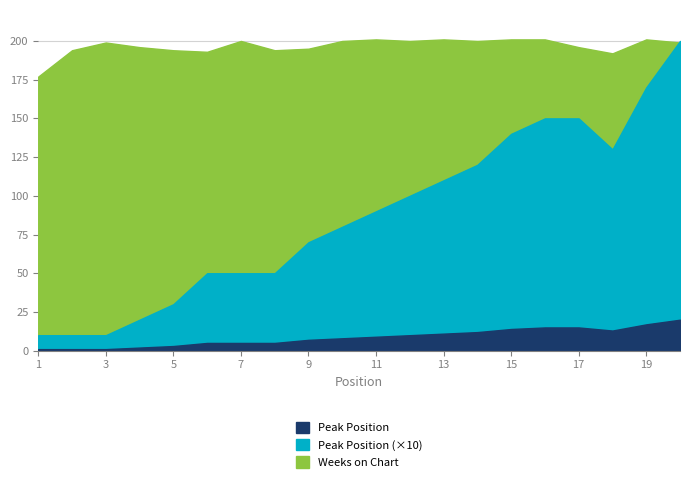

What is the spread (max minus min) of values at 13?

190